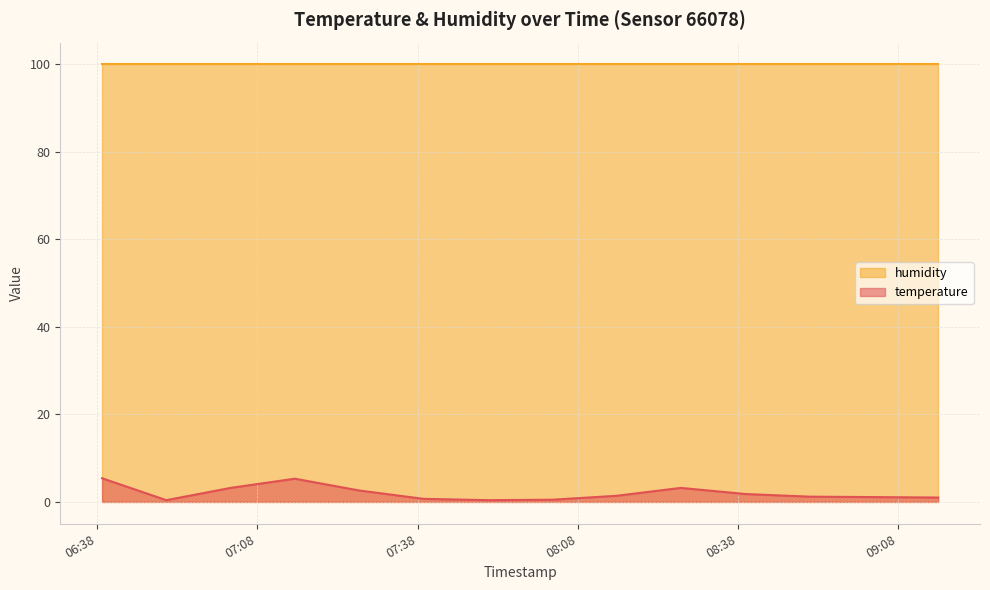

Approximately how many times larger is the value at 2023-11-22T06:50:57 compared to 2023-11-22T07:15:01?

0.1